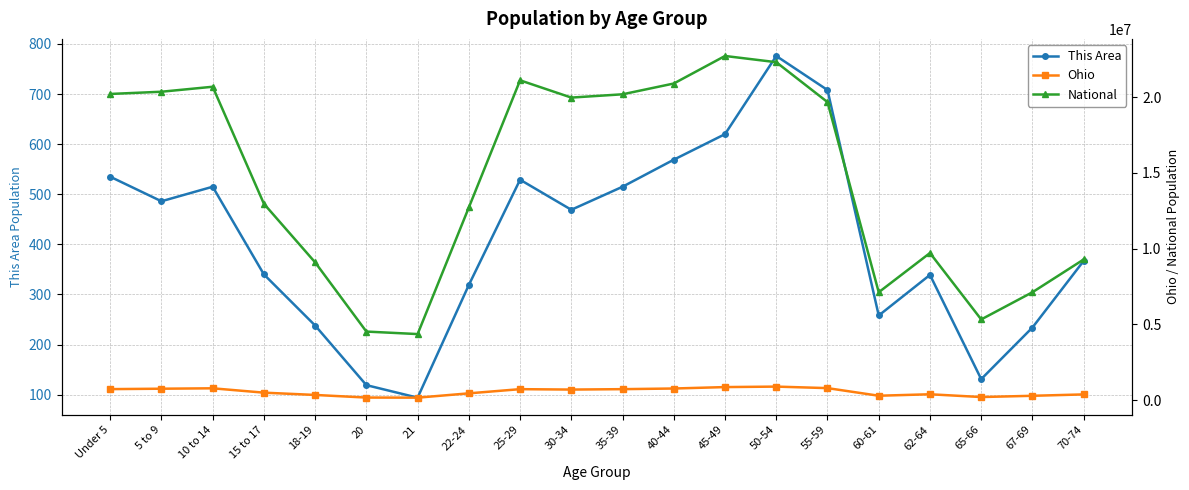

True or false: National and Ohio intersect in this chart.

False